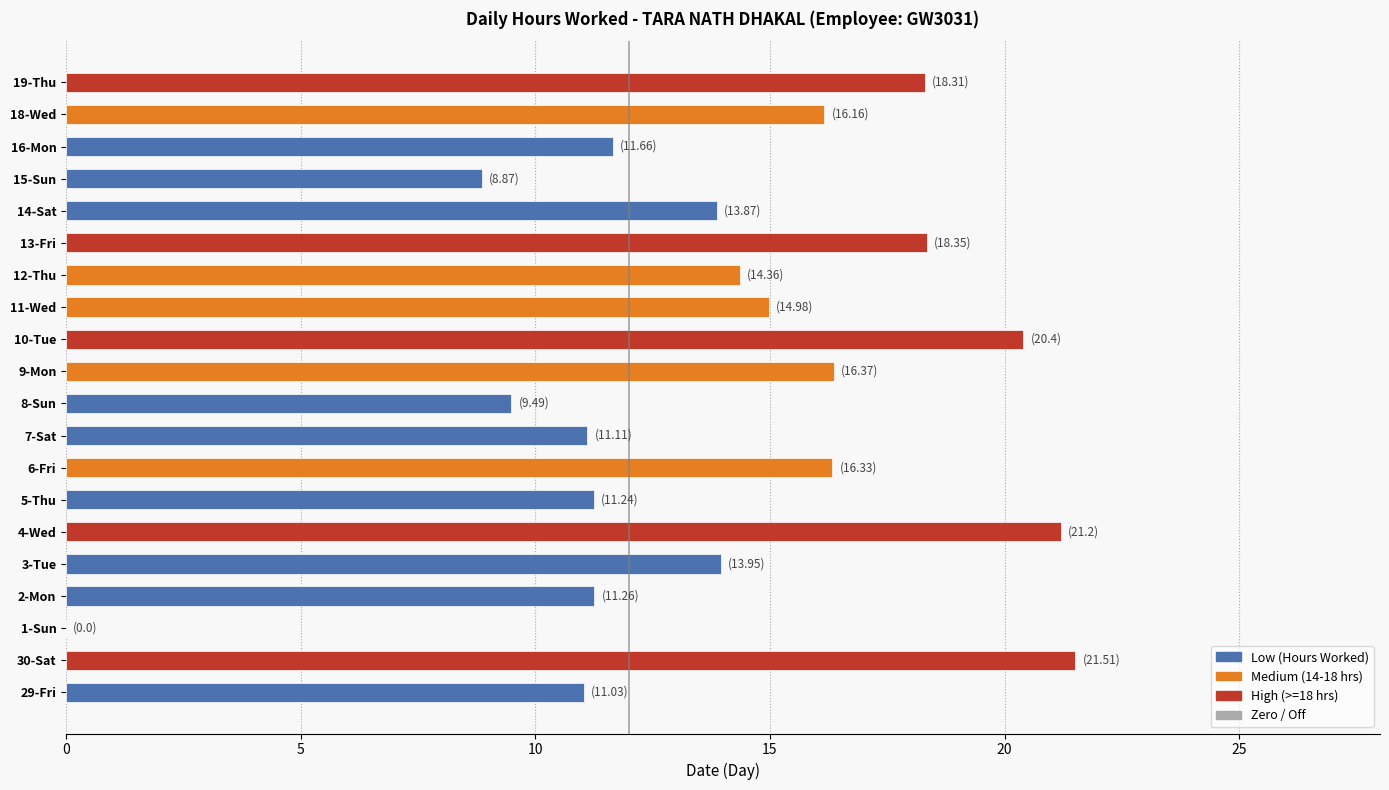

Between 18-Wed and 16-Mon, which is larger?

18-Wed